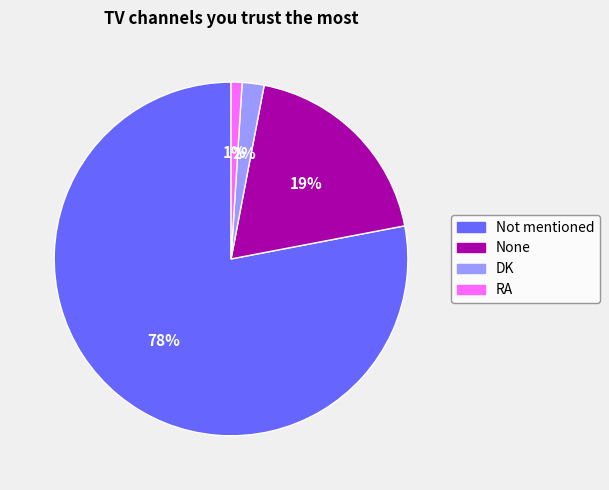

To the nearest percent, what is the average slice percentage?

20%